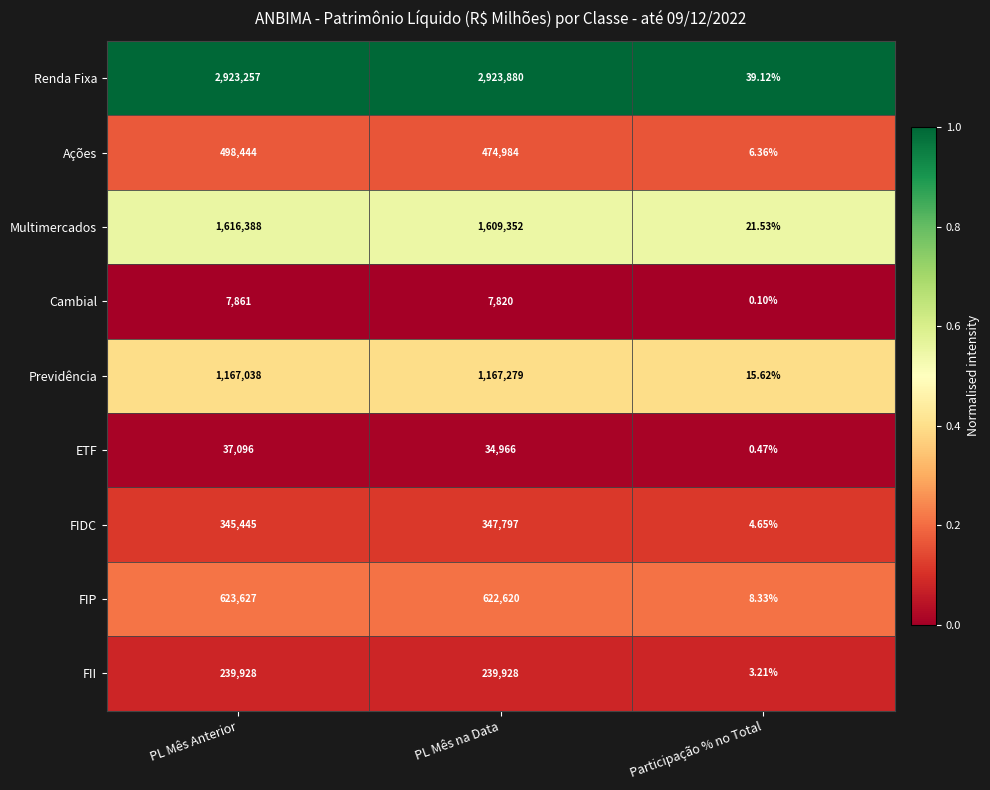

Is the value of FIP at Participação % no Total greater than the value of Previdência at Participação % no Total?

No